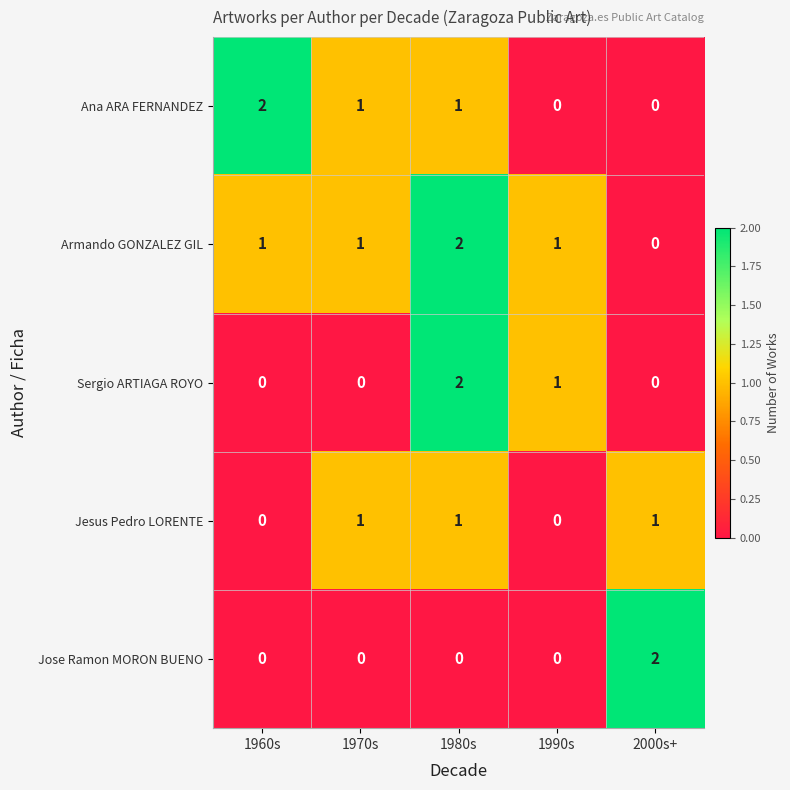

Reading right to left, transcribe all the data shown in this chart.

Ana ARA FERNANDEZ: 0	0	1	1	2
Armando GONZALEZ GIL: 0	1	2	1	1
Sergio ARTIAGA ROYO: 0	1	2	0	0
Jesus Pedro LORENTE: 1	0	1	1	0
Jose Ramon MORON BUENO: 2	0	0	0	0